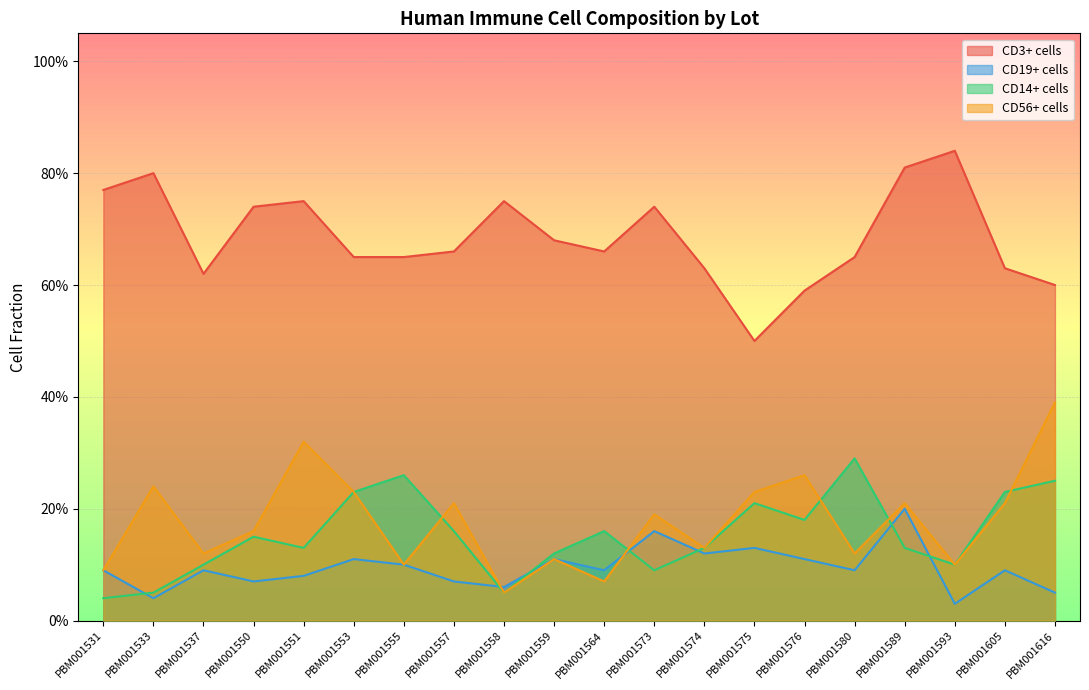

Which series has the largest total across all categories?

CD3+ cells